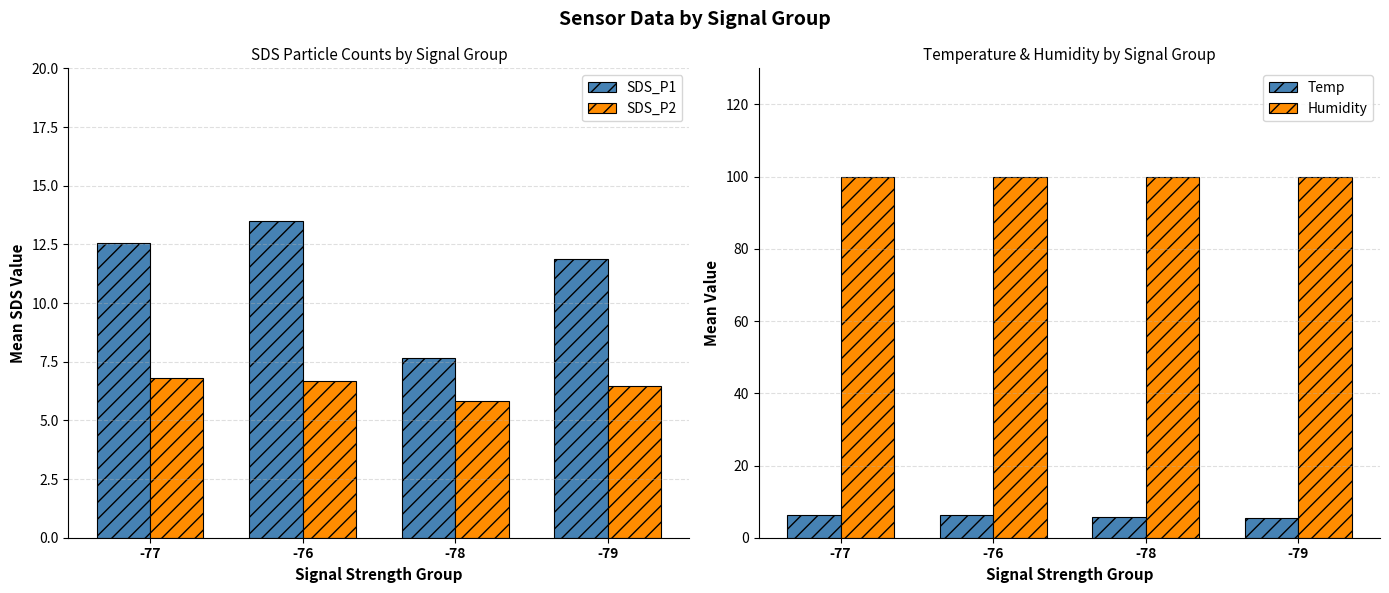

What is the difference between the highest and lowest values at -77?

93.6